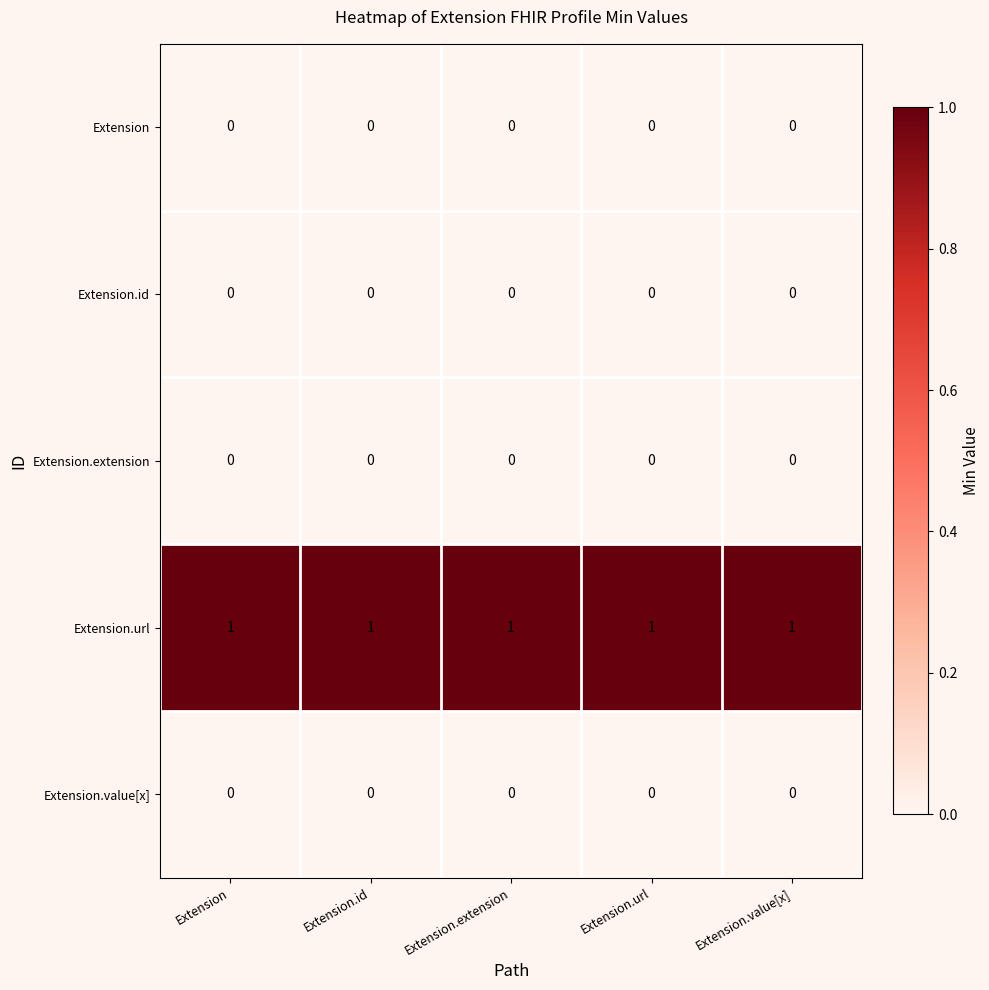

What is the sum of all Extension.url values?

5